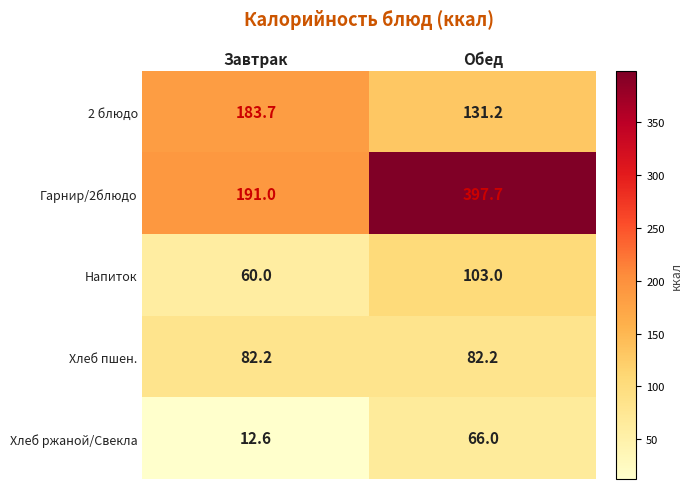

At which category is the sum across all series the highest?

Обед